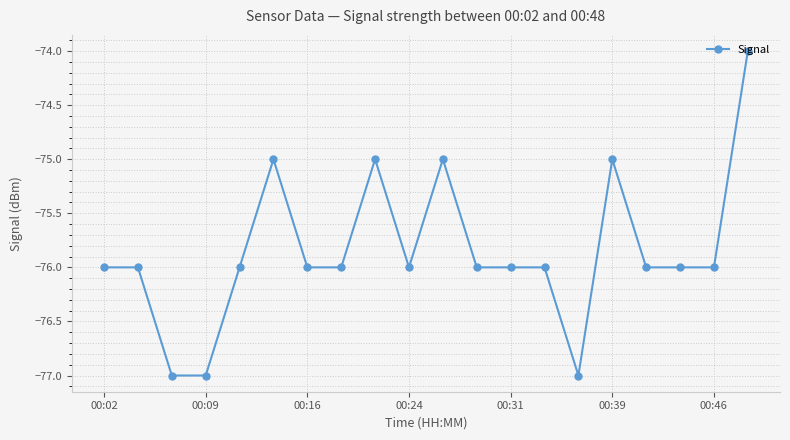

What is the difference between the maximum and minimum values?

3